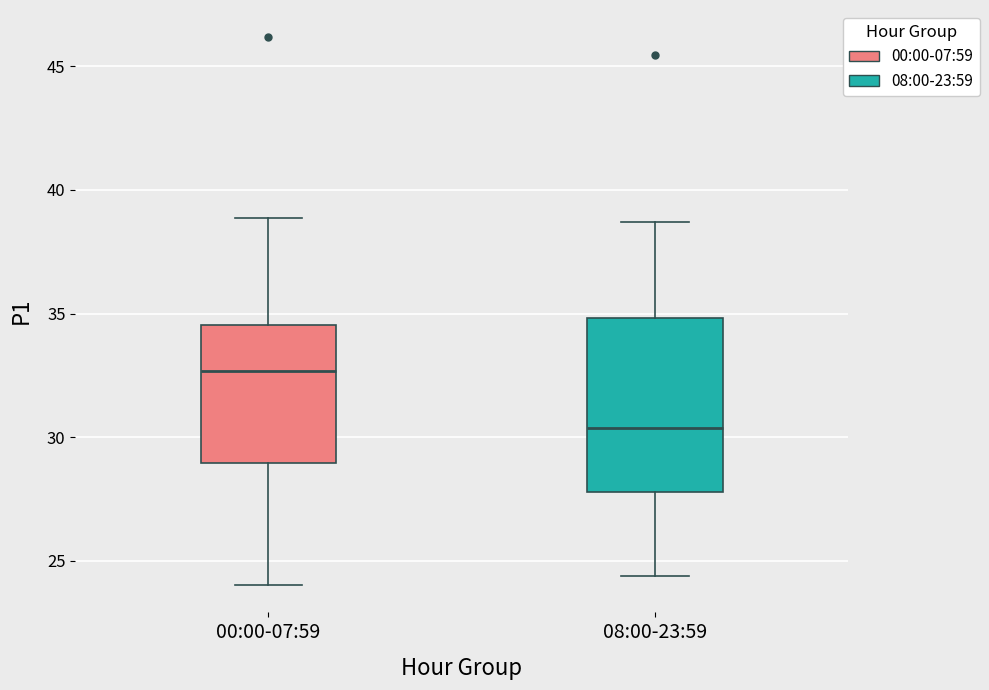

Reading left to right, transcribe this box plot: for each box, give where its median line is, the range the box spans, and where its two whiskers end, as read against the y-axis. The values are not printed on the chart, so give them approximately, as read against the axis.

00:00-07:59: median 32.5, box 29.0 to 34.5, whiskers 24.0 to 39.0
08:00-23:59: median 30.5, box 28.0 to 35.0, whiskers 24.5 to 38.5